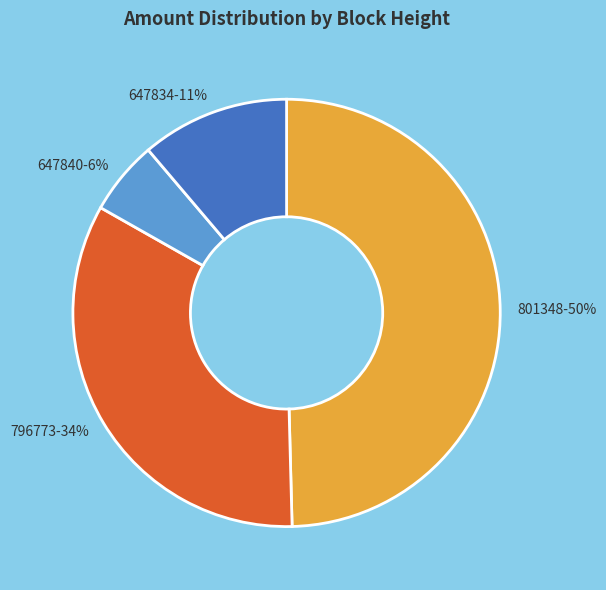

To the nearest percent, what is the difference between the largest and smallest slice percentages?

44%